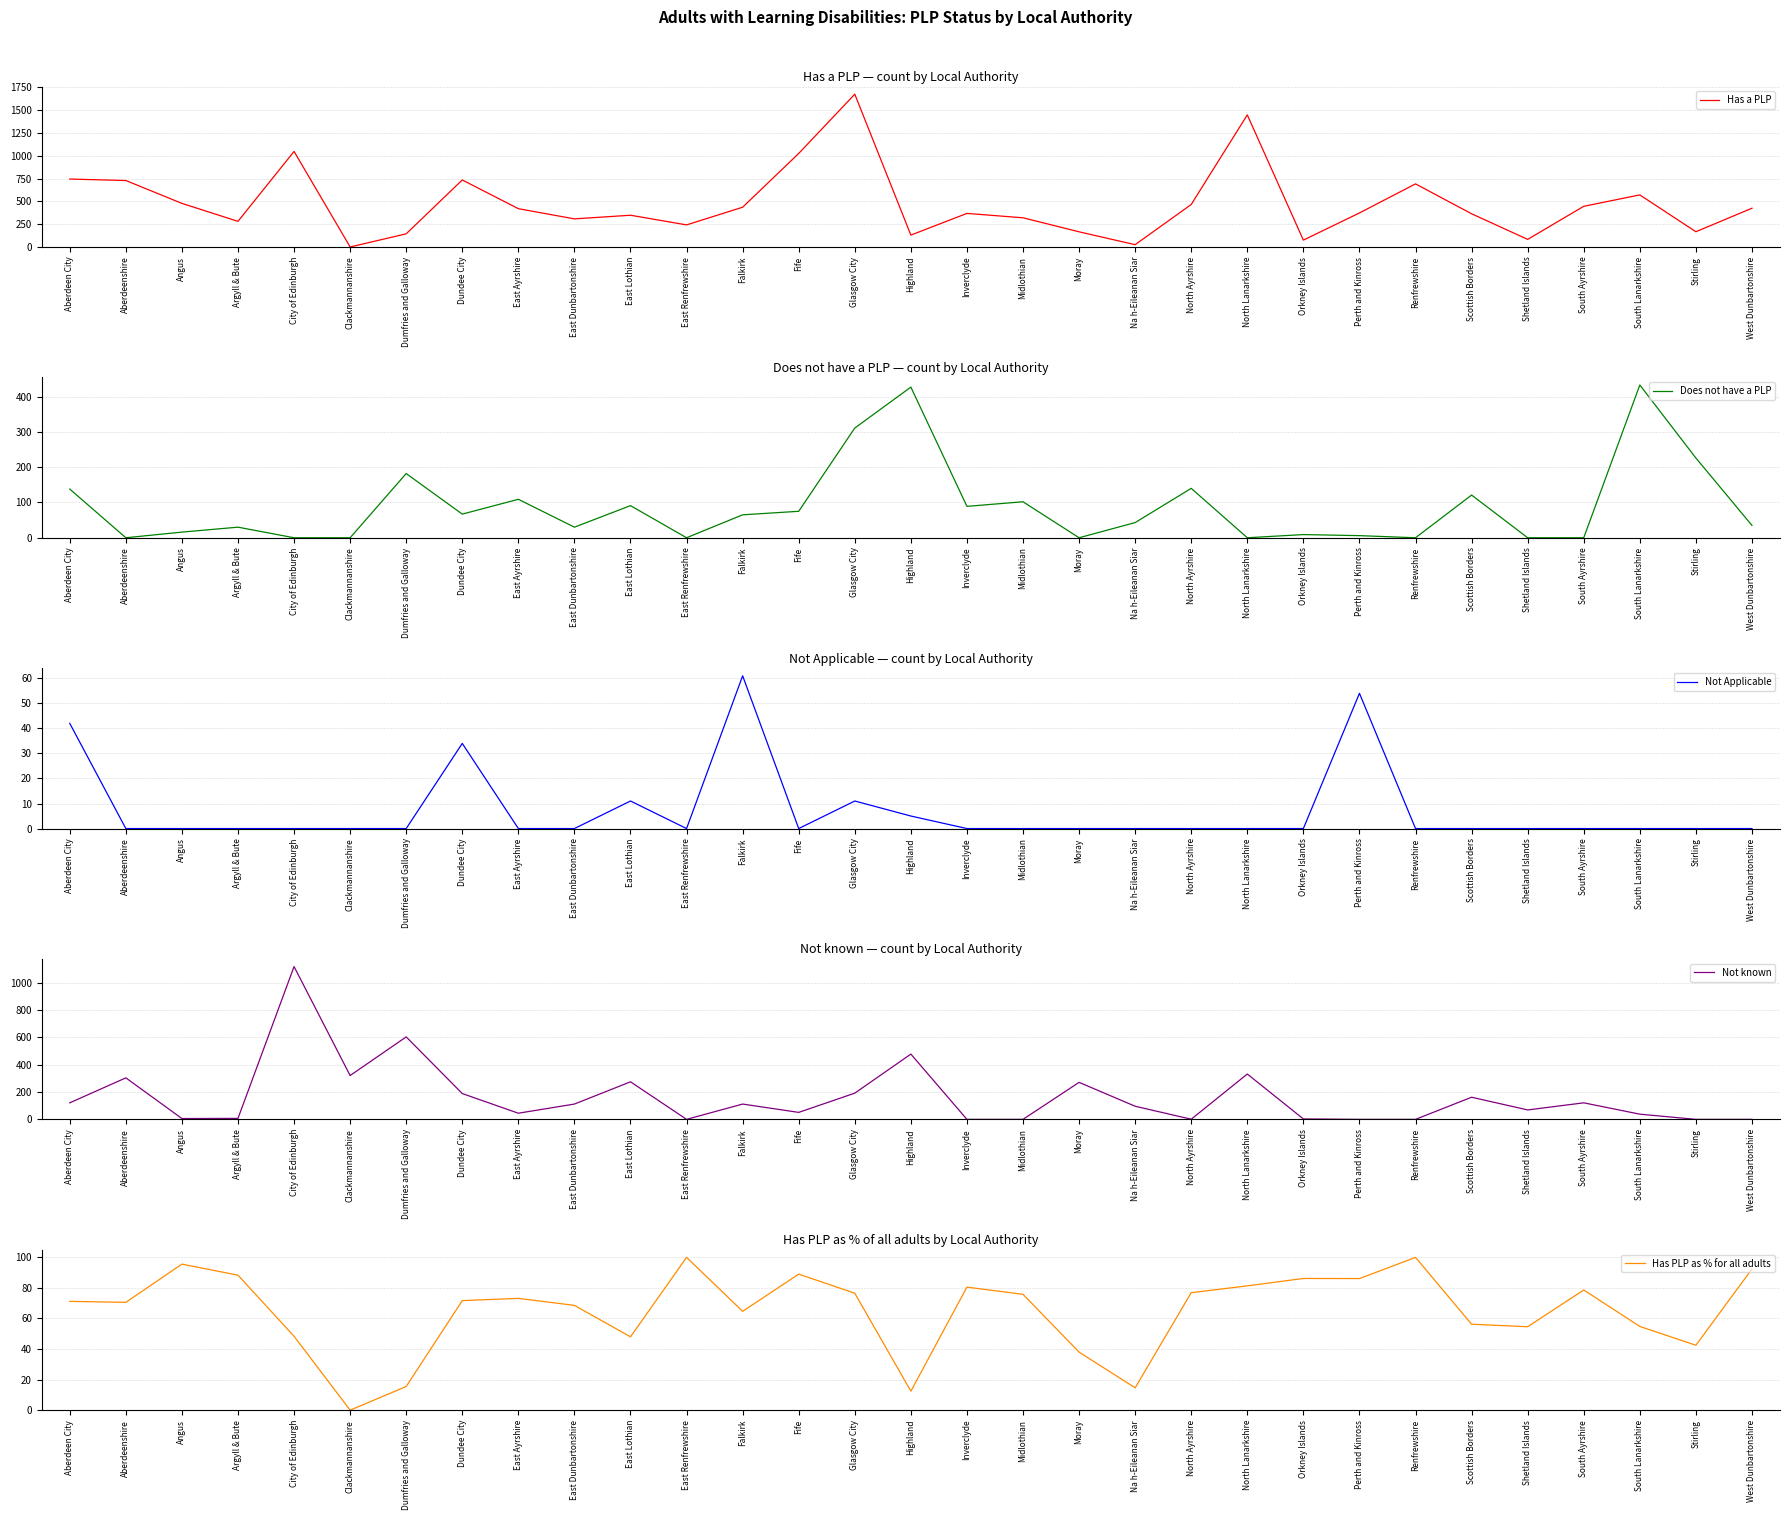

What is the label of the 23rd point from the right?

East Ayrshire